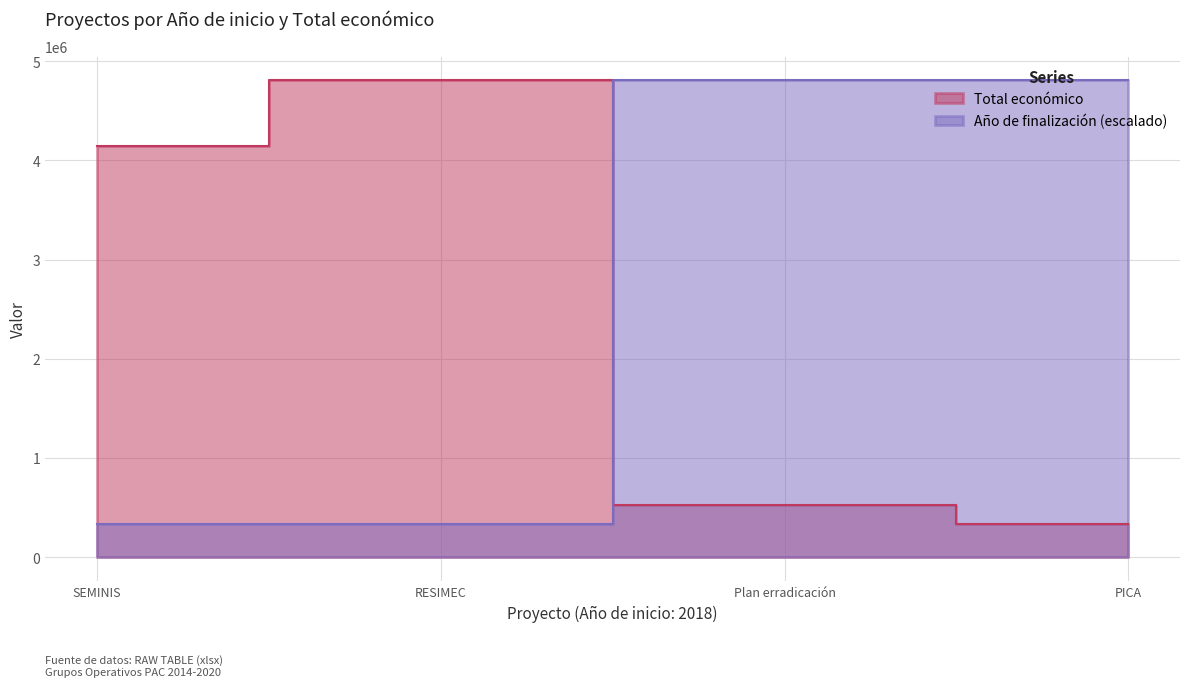

What is the highest value of the Total económico series?

4805923.0